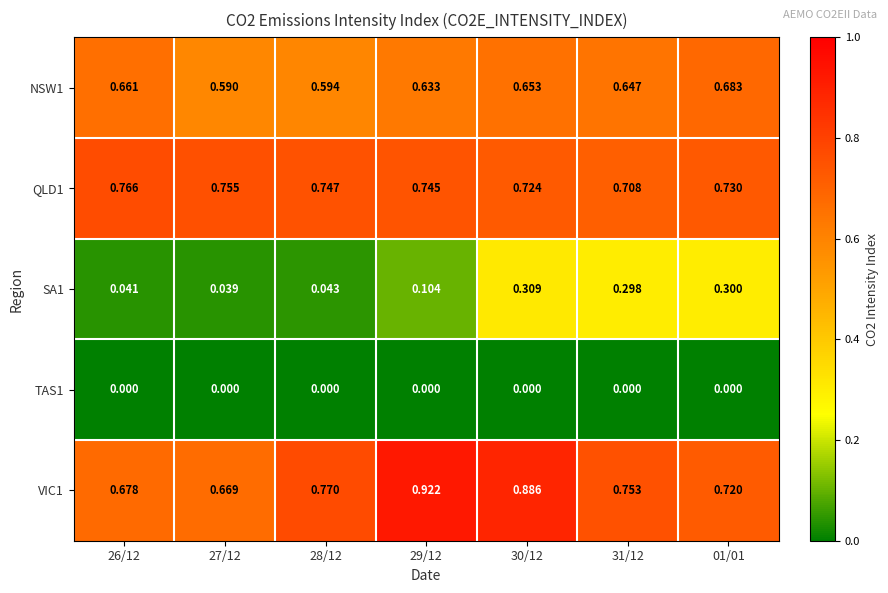

Which series changed the most between 27/12 and 01/01?

SA1